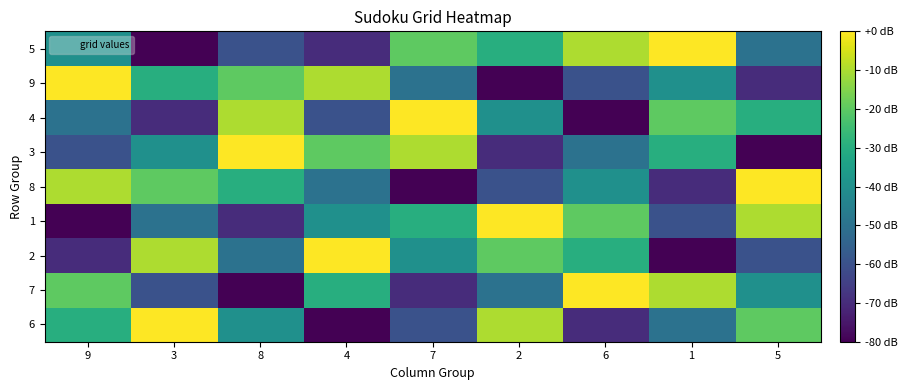

Reading left to right, transcribe all the data shown in this chart.

6: 9=-30	3=0	8=-40	4=-80	7=-60	2=-10	6=-70	1=-50	5=-20
7: 9=-20	3=-60	8=-80	4=-30	7=-70	2=-50	6=0	1=-10	5=-40
2: 9=-70	3=-10	8=-50	4=0	7=-40	2=-20	6=-30	1=-80	5=-60
1: 9=-80	3=-50	8=-70	4=-40	7=-30	2=0	6=-20	1=-60	5=-10
8: 9=-10	3=-20	8=-30	4=-50	7=-80	2=-60	6=-40	1=-70	5=0
3: 9=-60	3=-40	8=0	4=-20	7=-10	2=-70	6=-50	1=-30	5=-80
4: 9=-50	3=-70	8=-10	4=-60	7=0	2=-40	6=-80	1=-20	5=-30
9: 9=0	3=-30	8=-20	4=-10	7=-50	2=-80	6=-60	1=-40	5=-70
5: 9=-40	3=-80	8=-60	4=-70	7=-20	2=-30	6=-10	1=0	5=-50